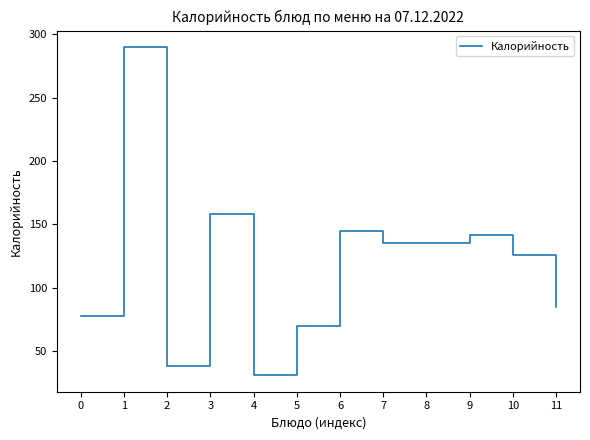

Where is the data nearest to the value 160?

3